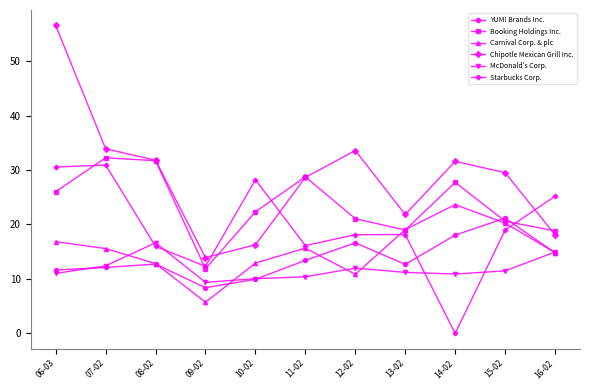

What position from the left is 07-02?

2